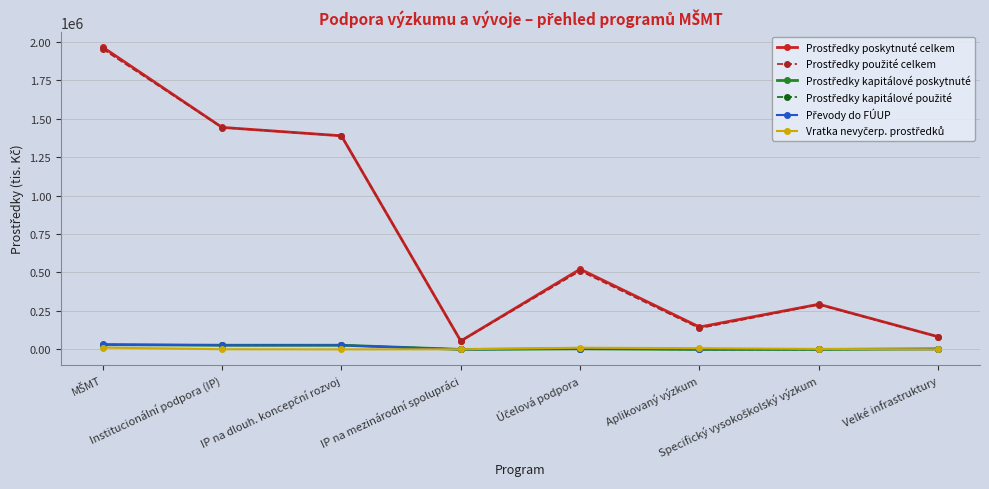

Where is the first local maximum for Převody do FÚUP?

Účelová podpora